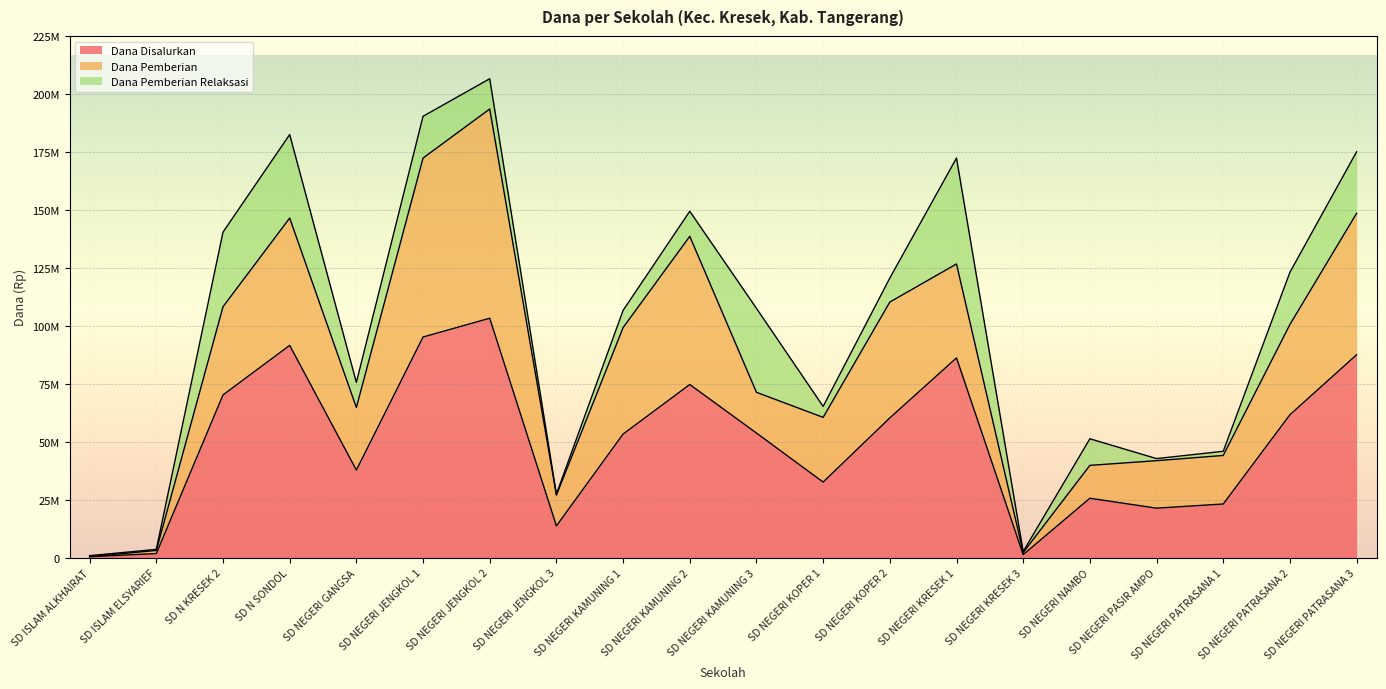

True or false: Dana Pemberian has a value of 7316491 at SD NEGERI KAMUNING 3.

False